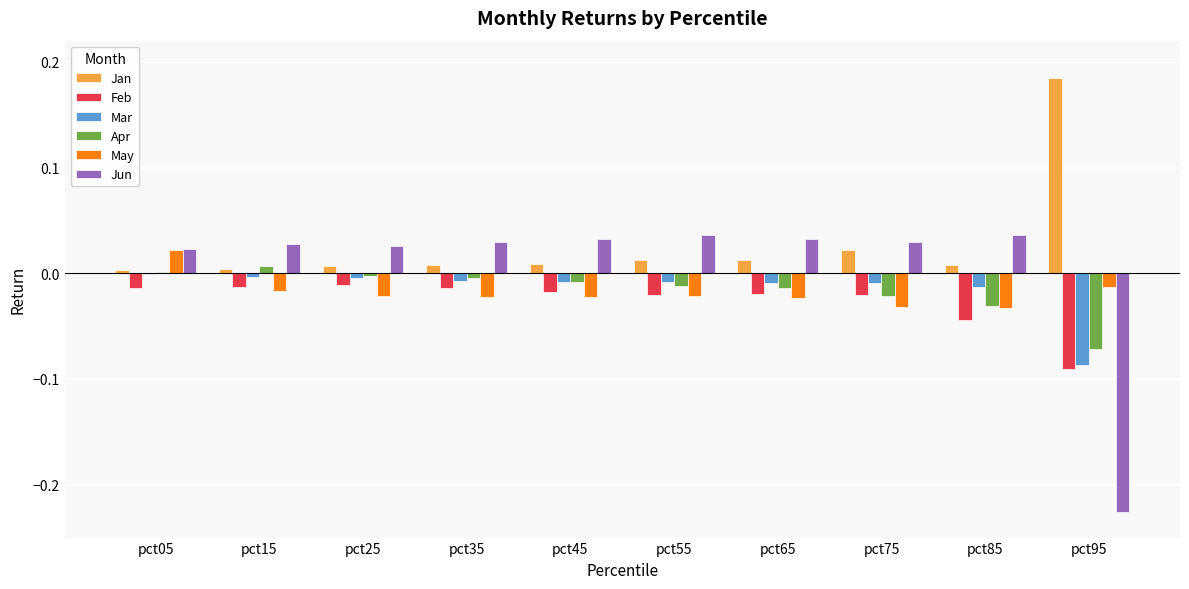

What are all the series names shown in the legend?

Jan, Feb, Mar, Apr, May, Jun